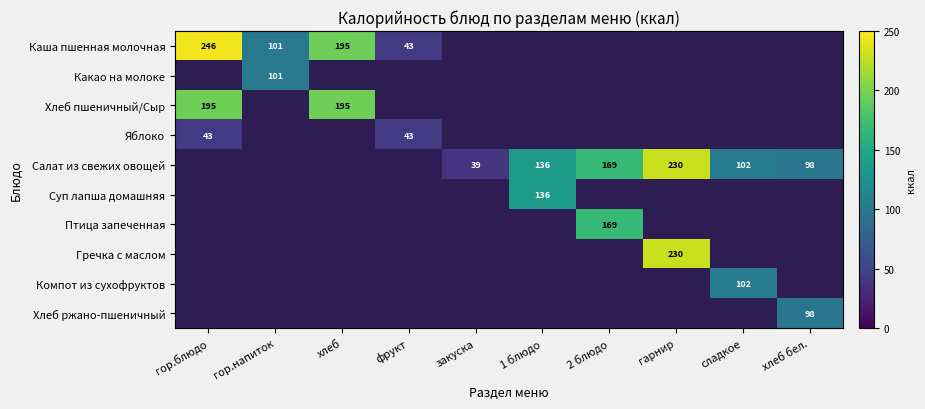

True or false: Яблоко has a value of 43 at гор.блюдо.

True